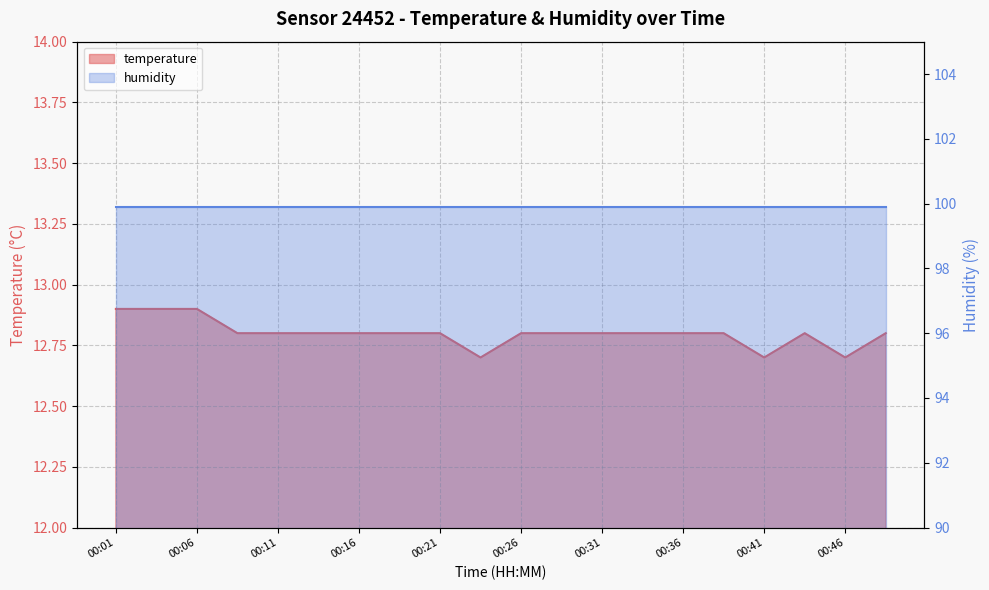

Read the value at 00:38.

12.8